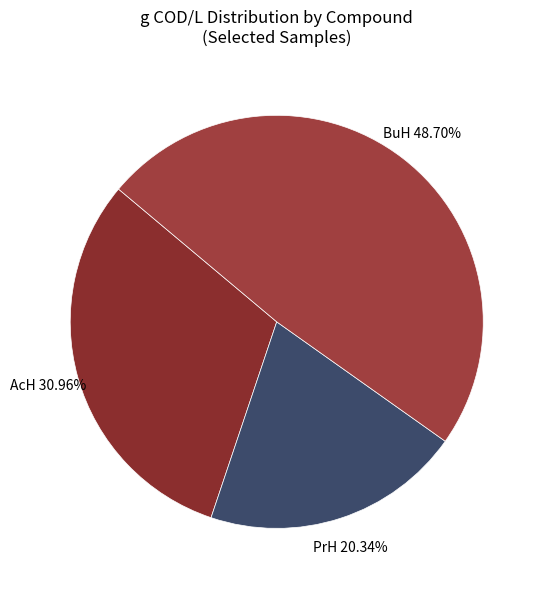

What is the ratio of the value at AcH to the value at BuH?

0.6